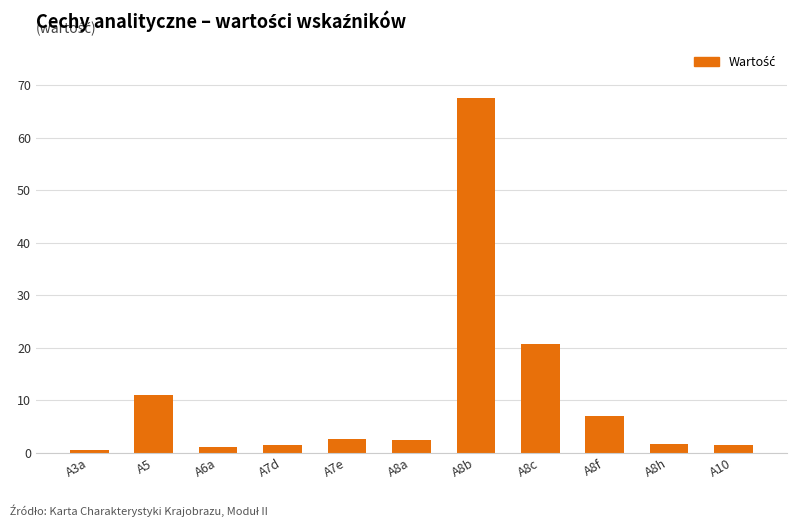

What position from the left is A3a?

1